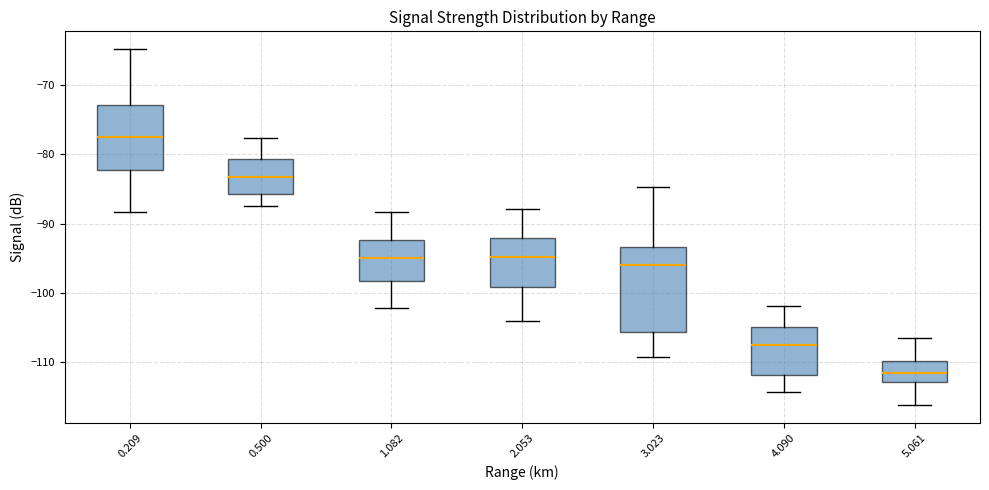

Where does the upper whisker of the box at x = 4.090 end on the y-axis? The values are not printed on the chart, so give them approximately, as read against the axis.

-102